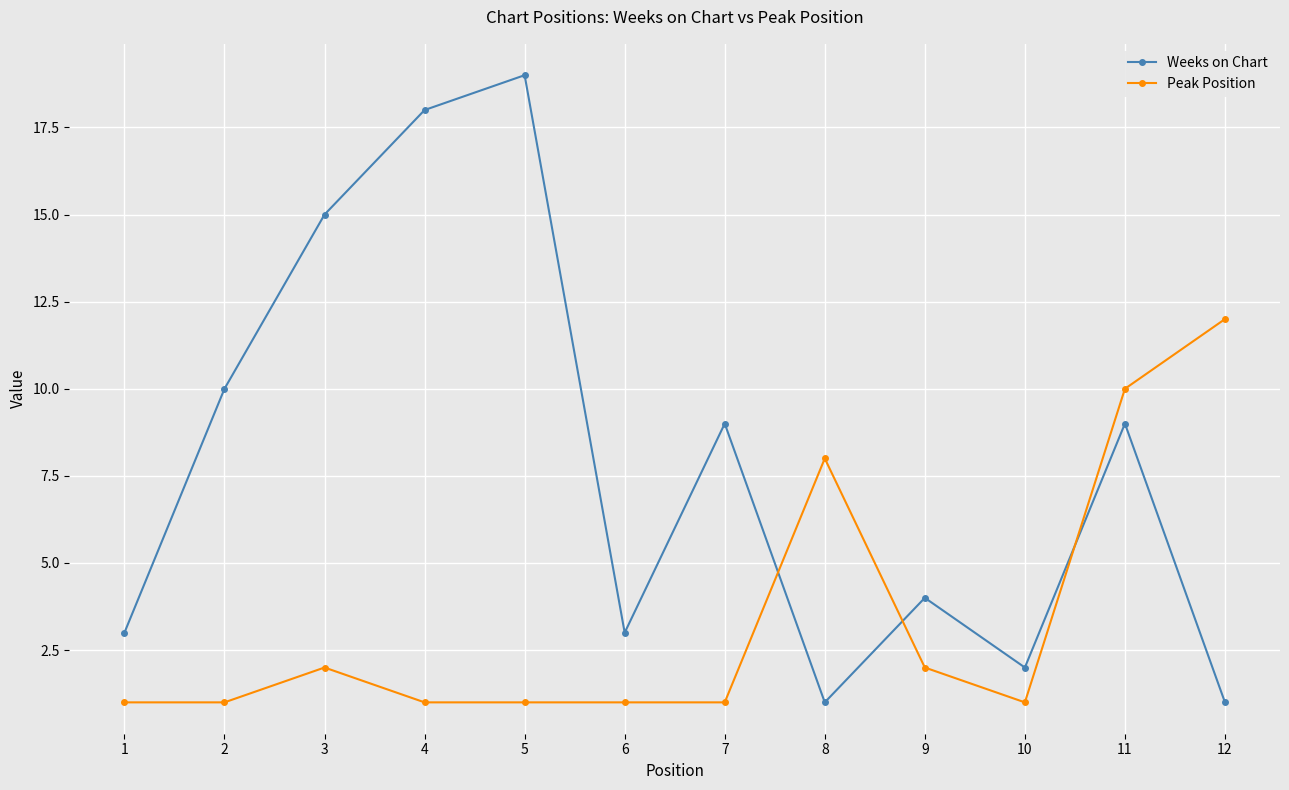

What is the difference between the maximum and minimum values in the Peak Position series?

11